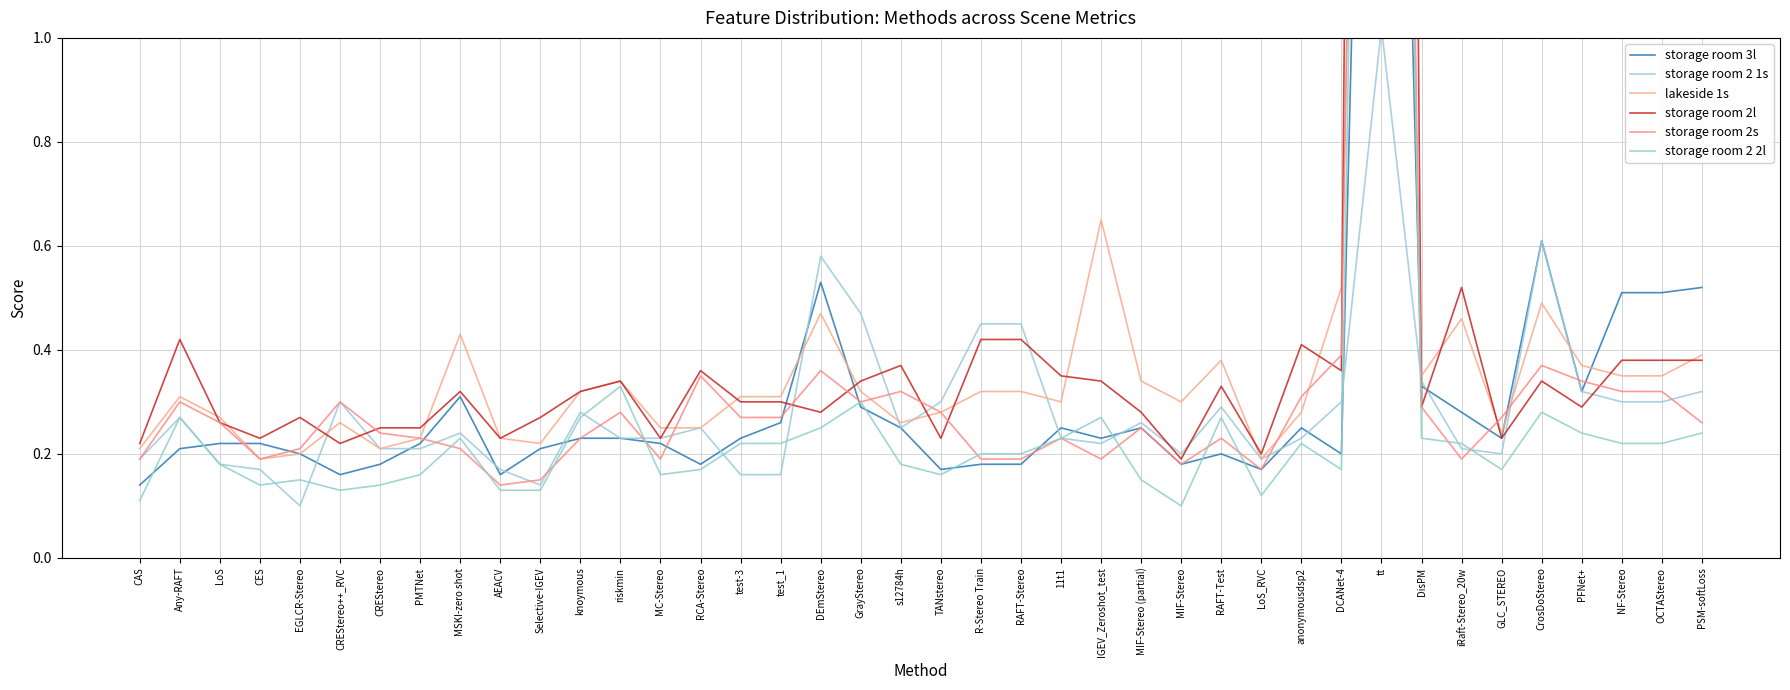

At which category is the sum across all series the highest?

tt